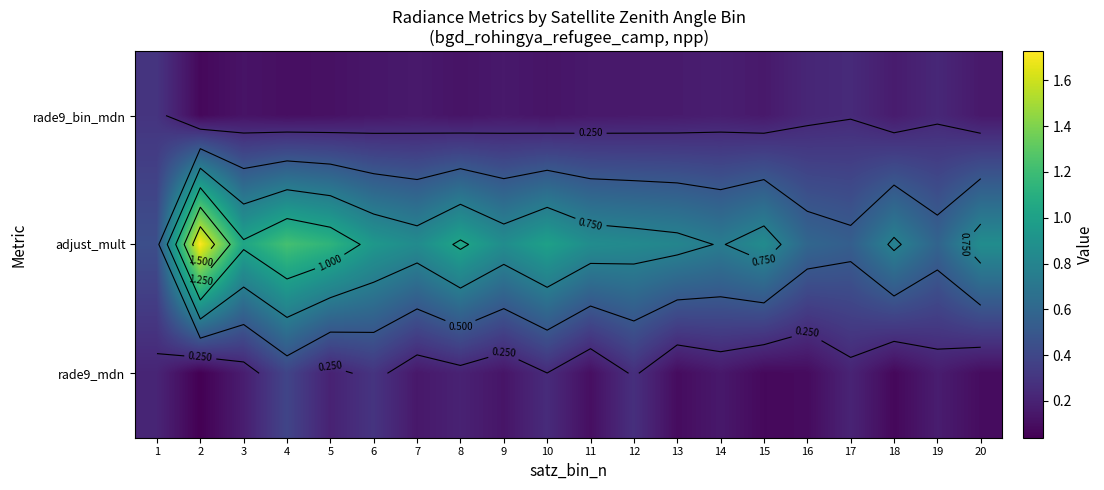

What is the highest value of the rade9_mdn series?

0.4